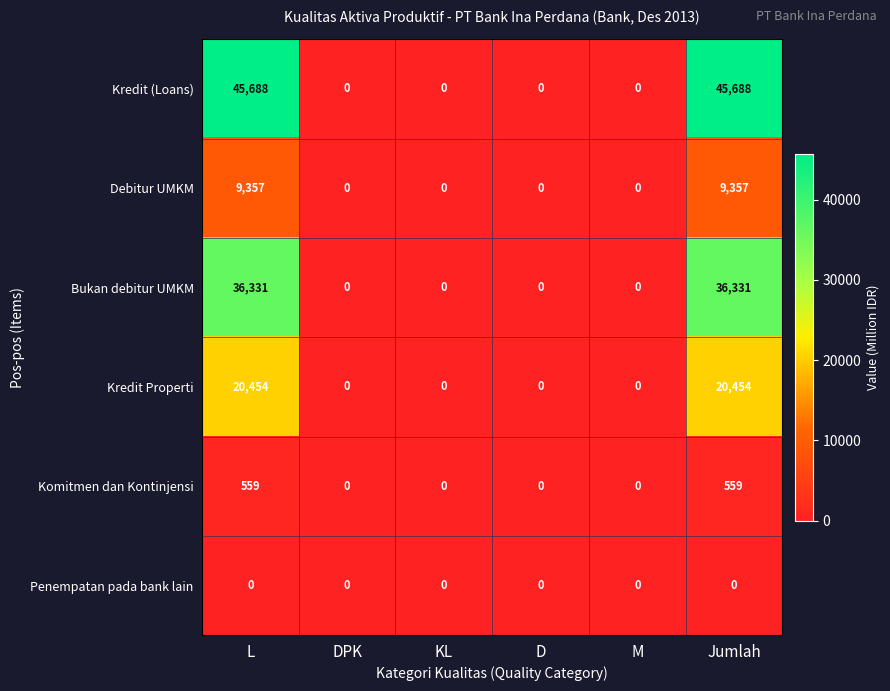

Which series has the largest range (max minus min)?

Kredit (Loans)